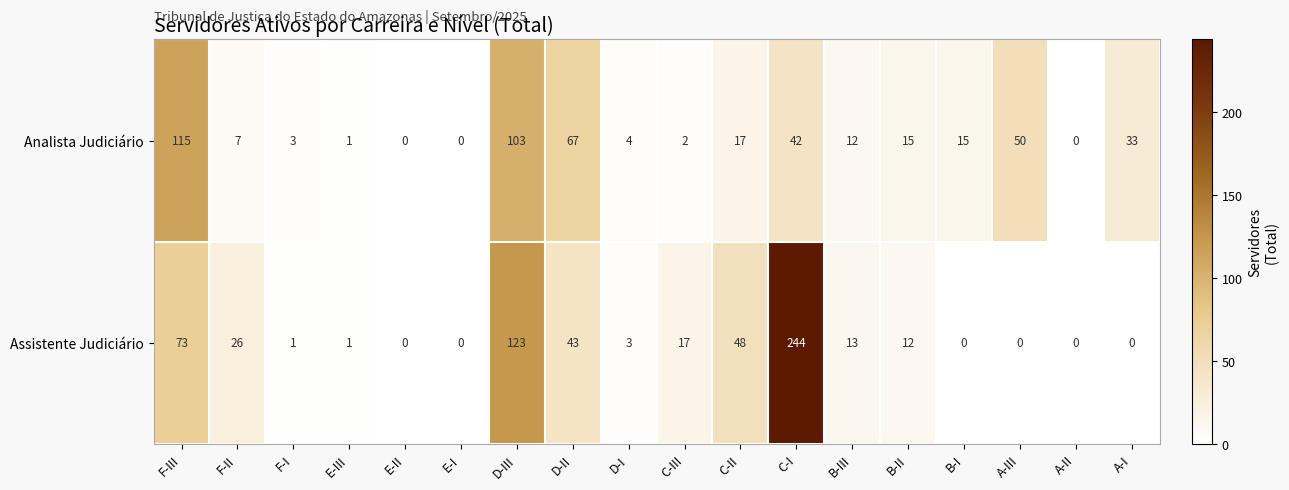

How many positive values does the Assistente Judiciário series have?

12